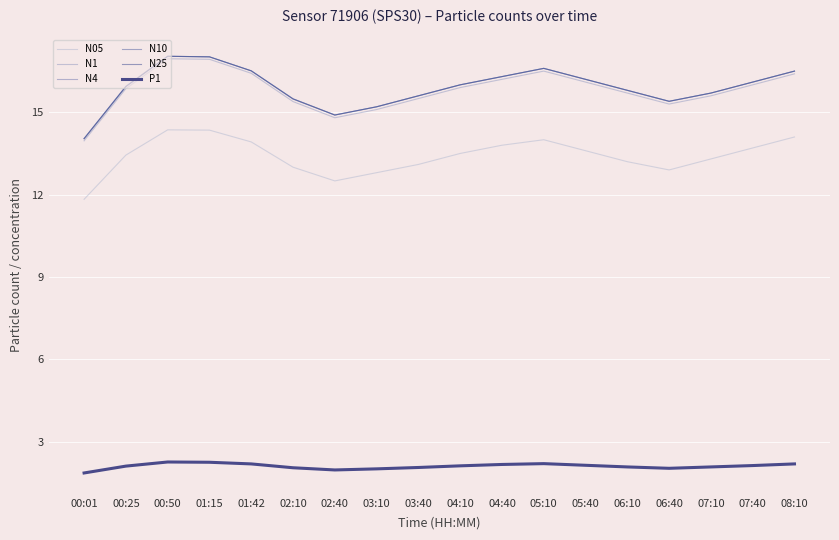

What position from the left is 01:42?

5